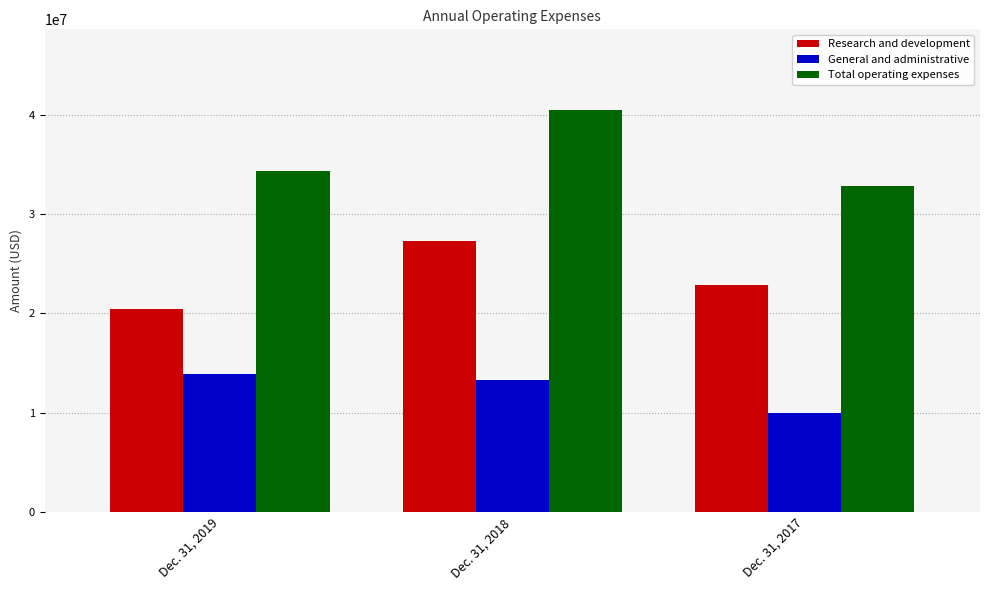

What is the value of the Total operating expenses bar at the 2nd from the left?

40483830